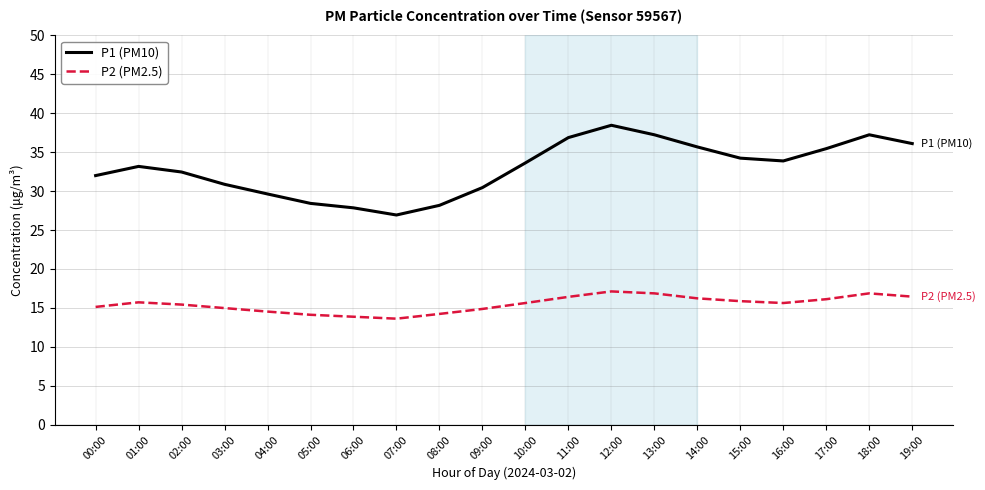

Which series has the widest spread of values?

P1 (PM10)